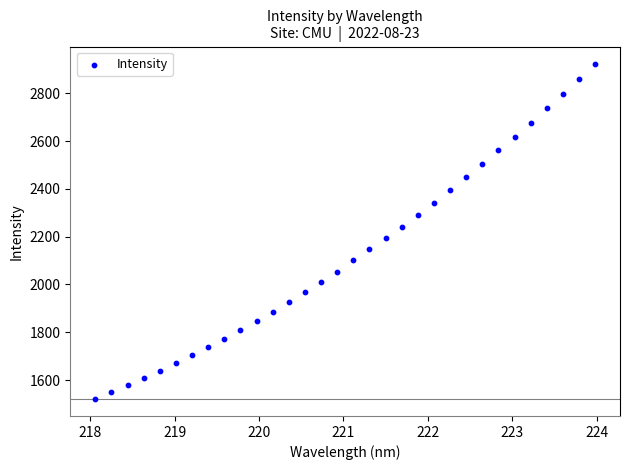

What is the range of Y values (max minus min)?

1404.2